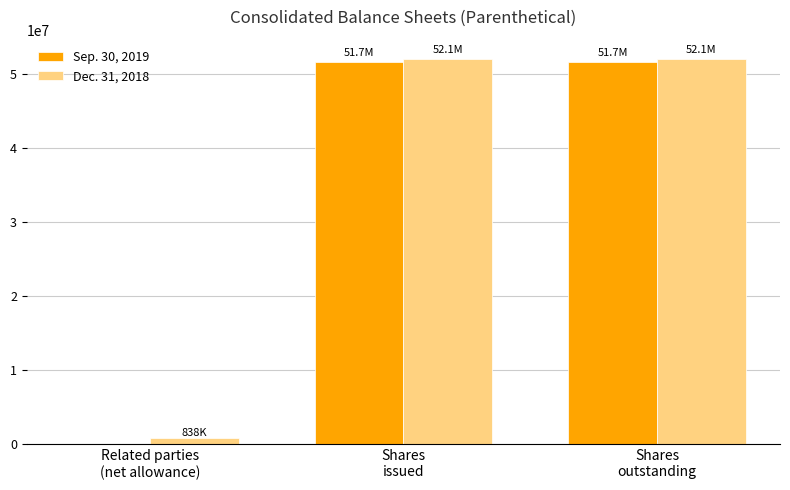

Between Related parties
(net allowance) and Shares
issued, which series saw the biggest shift?

Sep. 30, 2019